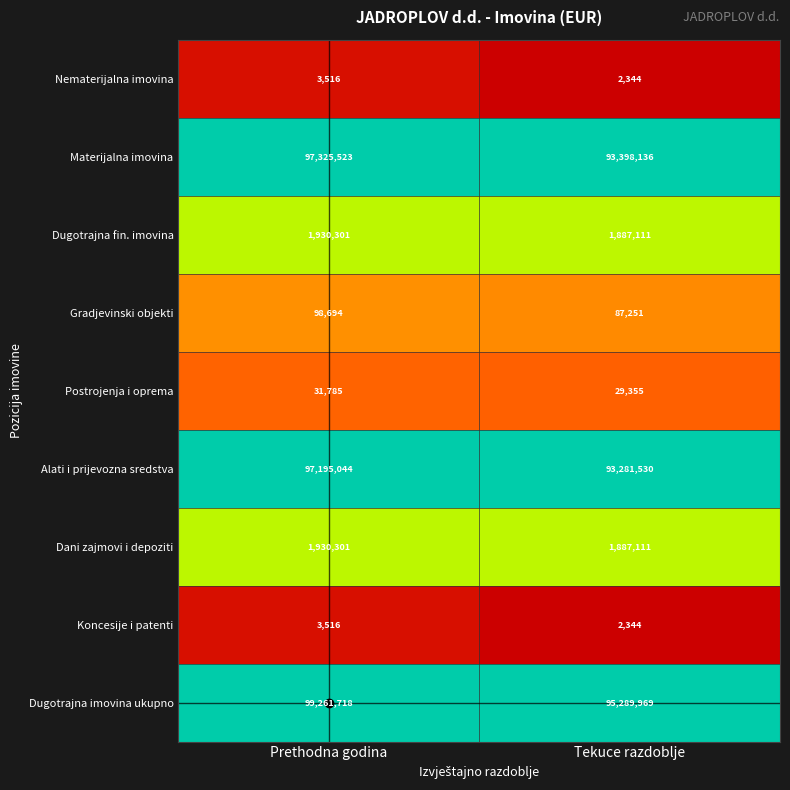

What is the minimum value shown in the chart?

2344